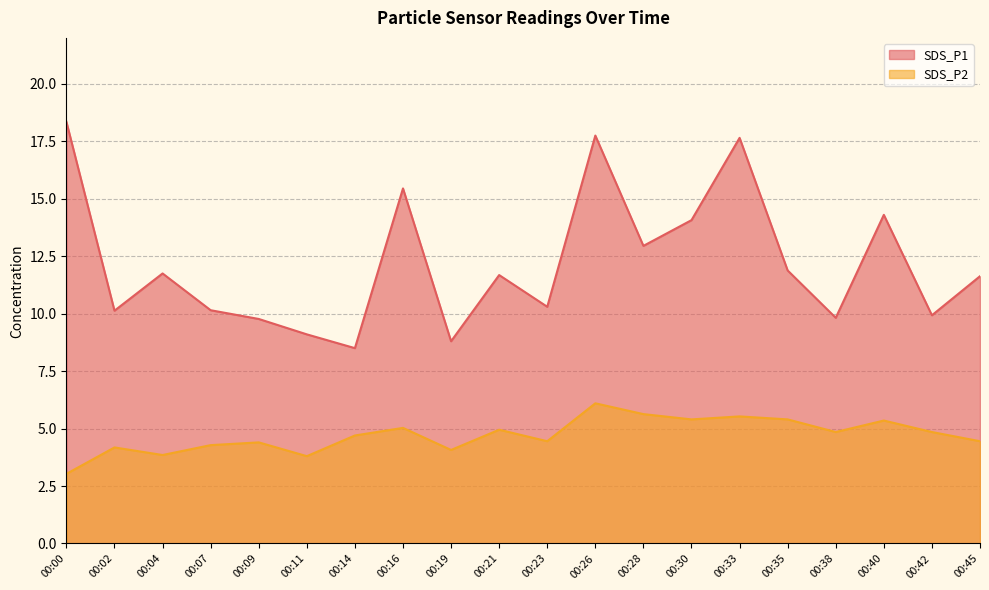

What is the lowest value of the SDS_P2 series?

3.0